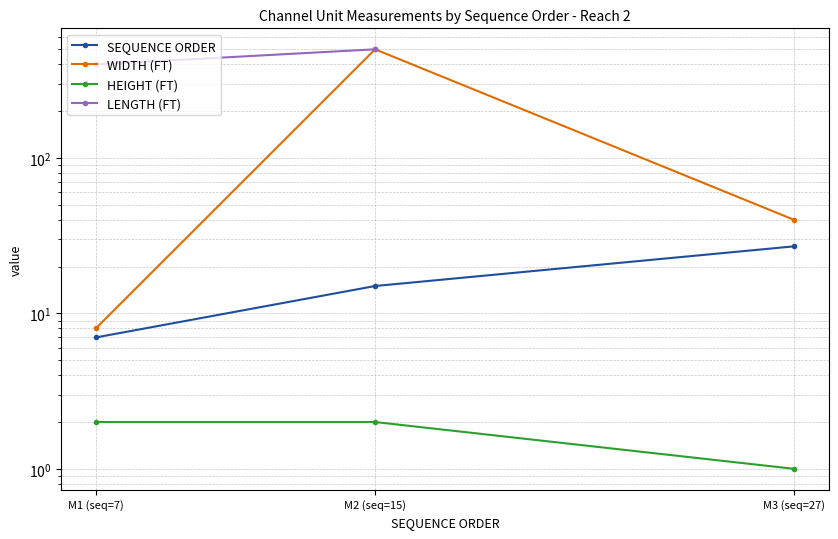

Which has a higher value, M2 (seq=15) or M3 (seq=27)?

M3 (seq=27)